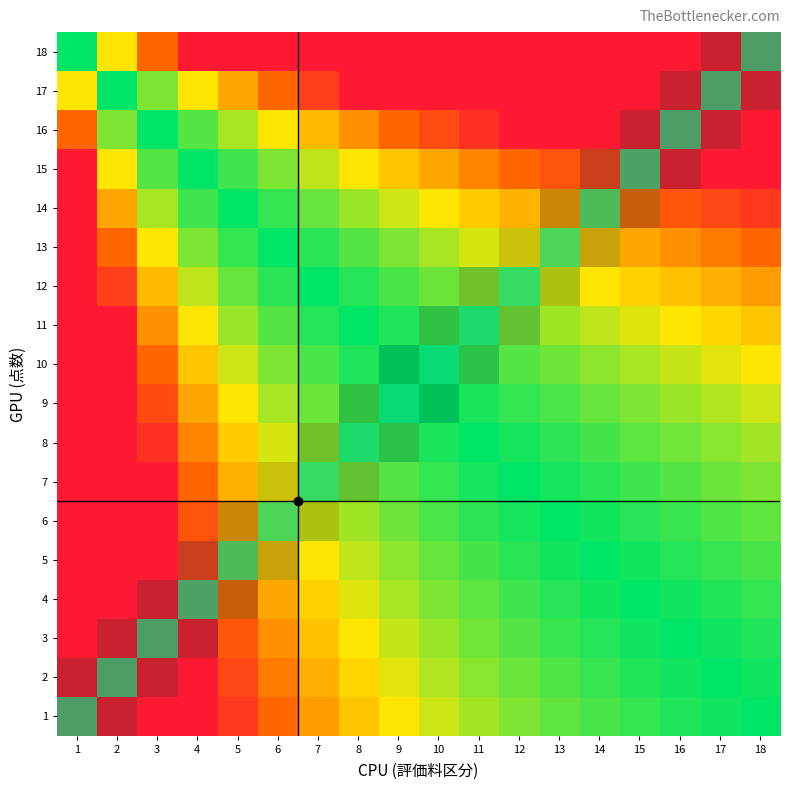

At which category is the sum across all series the highest?

12